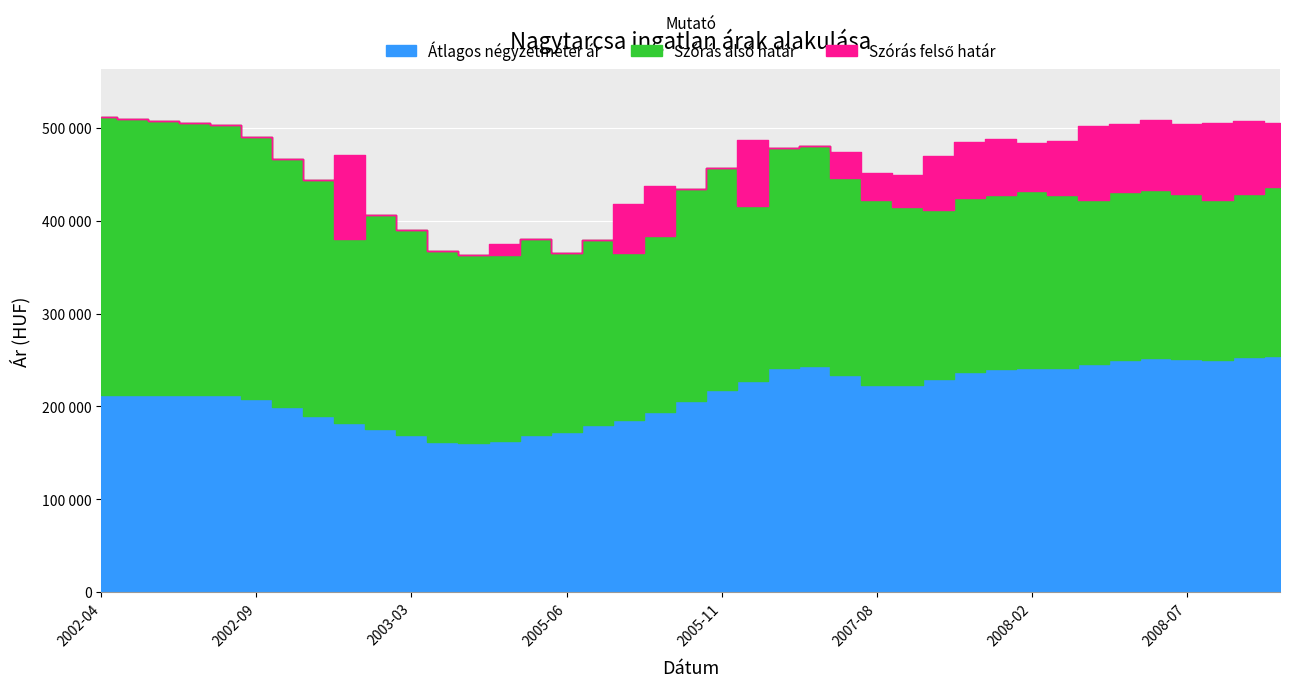

True or false: Szórás alsó határ and Átlagos reál ár intersect in this chart.

False